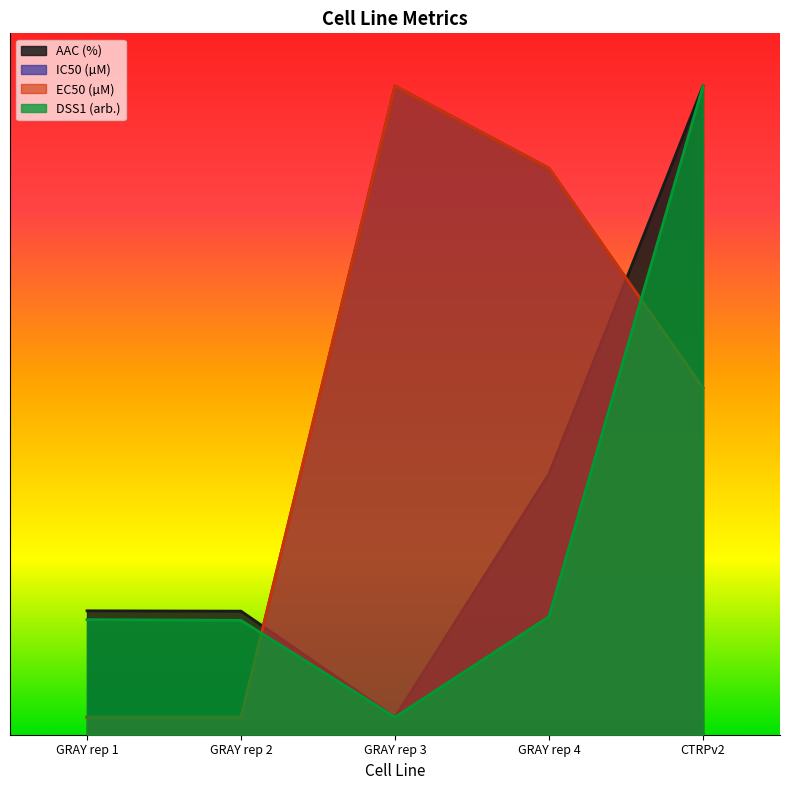

After their last crossing, which series has the higher values: DSS1 (arb.) or IC50 (µM)?

DSS1 (arb.)